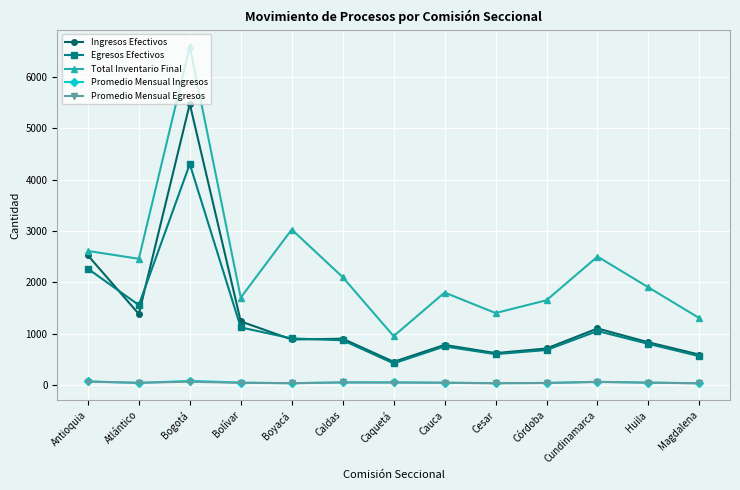

Between Boyacá and Córdoba, which series saw the biggest shift?

Total Inventario Final